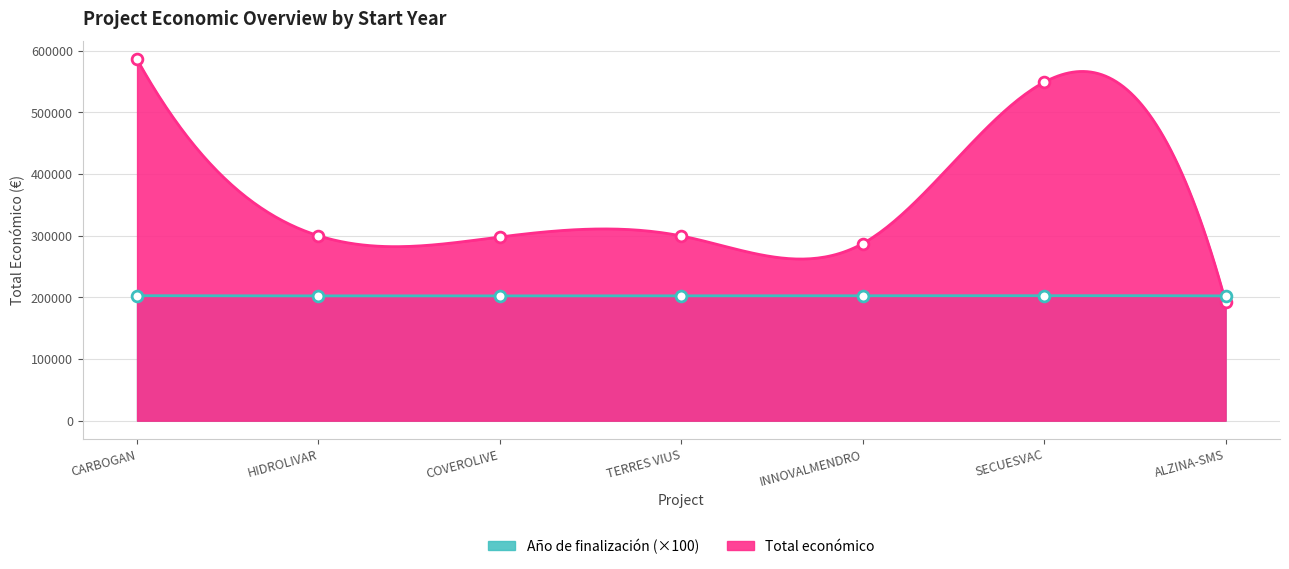

Which series has the largest Y range (max minus min)?

Total económico